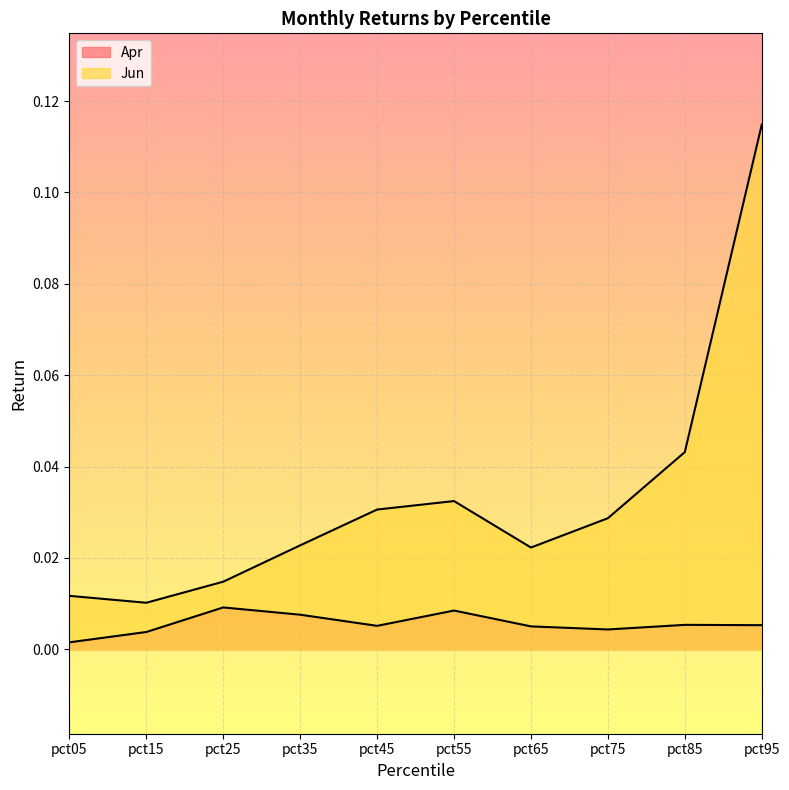

The value of Jun at pct55 is 0.0. True or false?

False